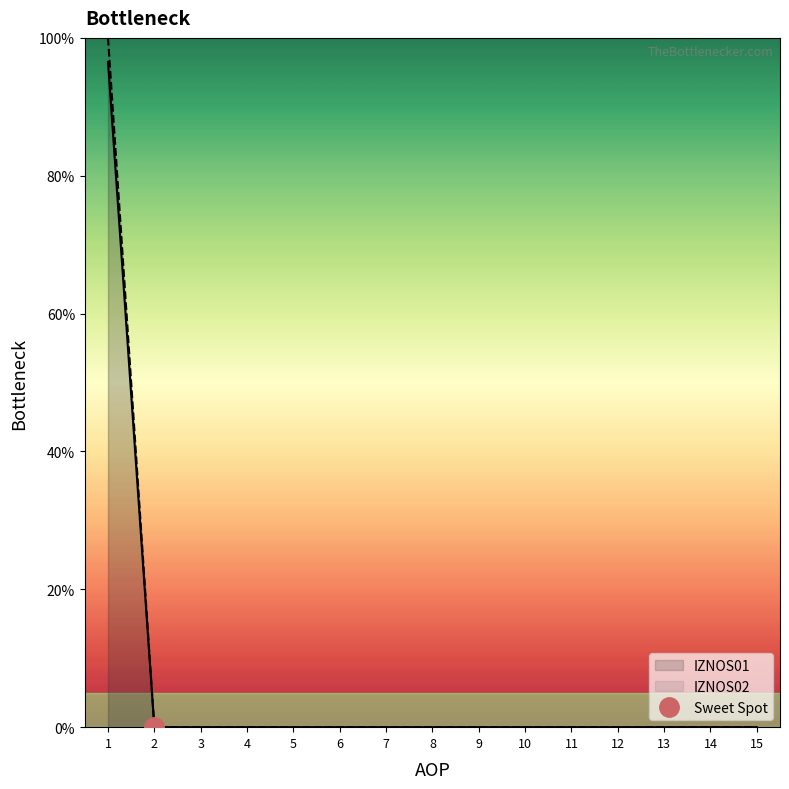

The IZNOS02 series shows -46.7 at 14. True or false?

False